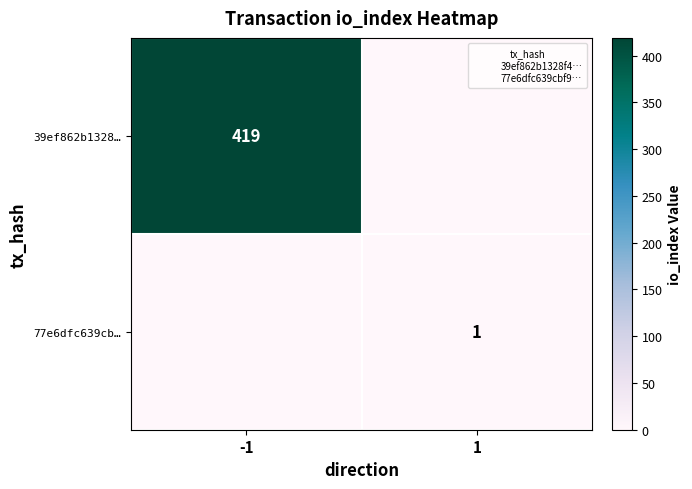

How many 39ef862b1328… values are between 0 and 419?

2